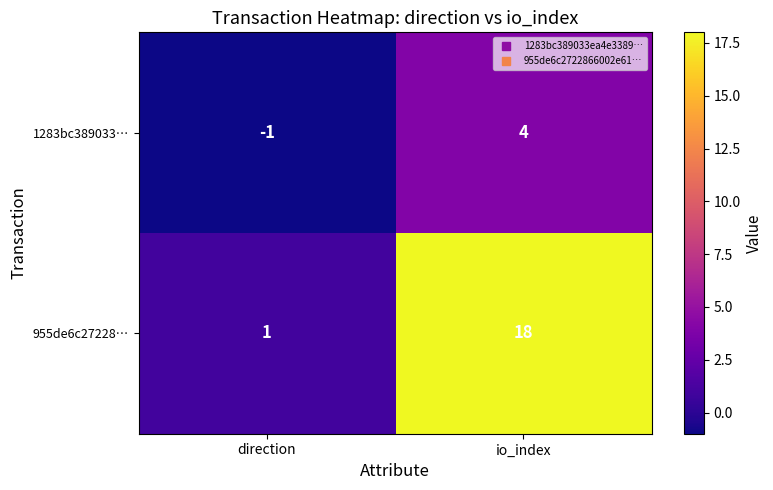

What is the difference between the 1283bc389033… values at direction and io_index?

5